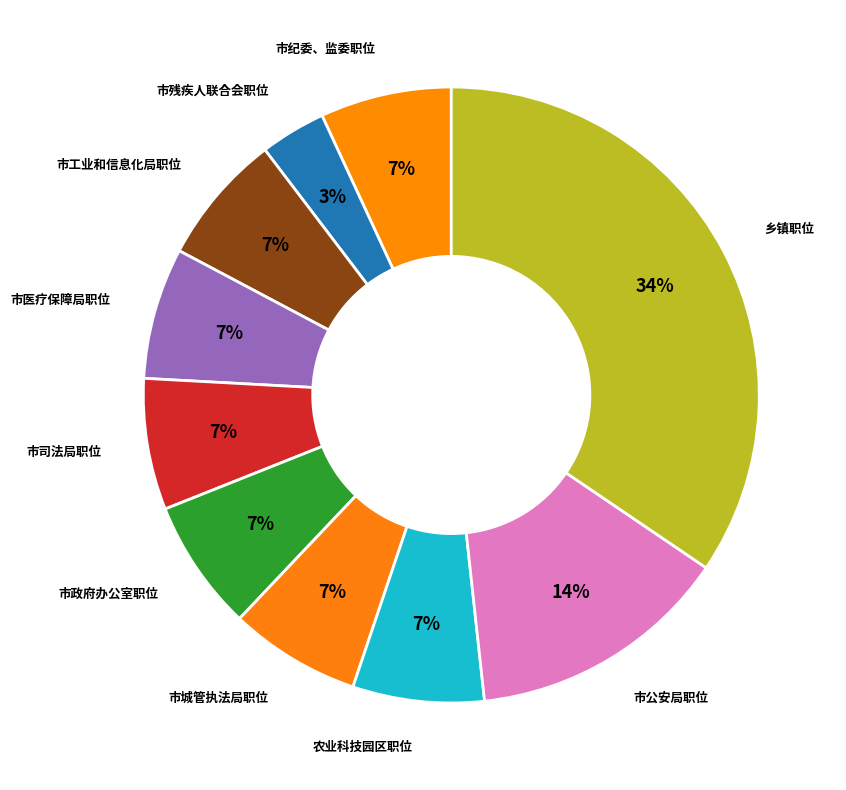

How many segments does this pie chart have?

10